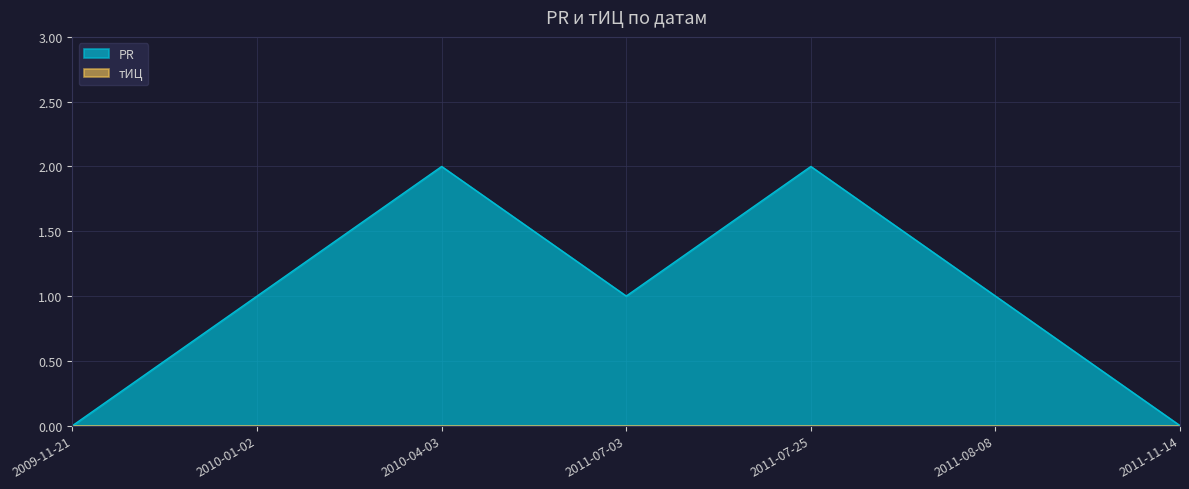

Count the number of values greater than 1.

2